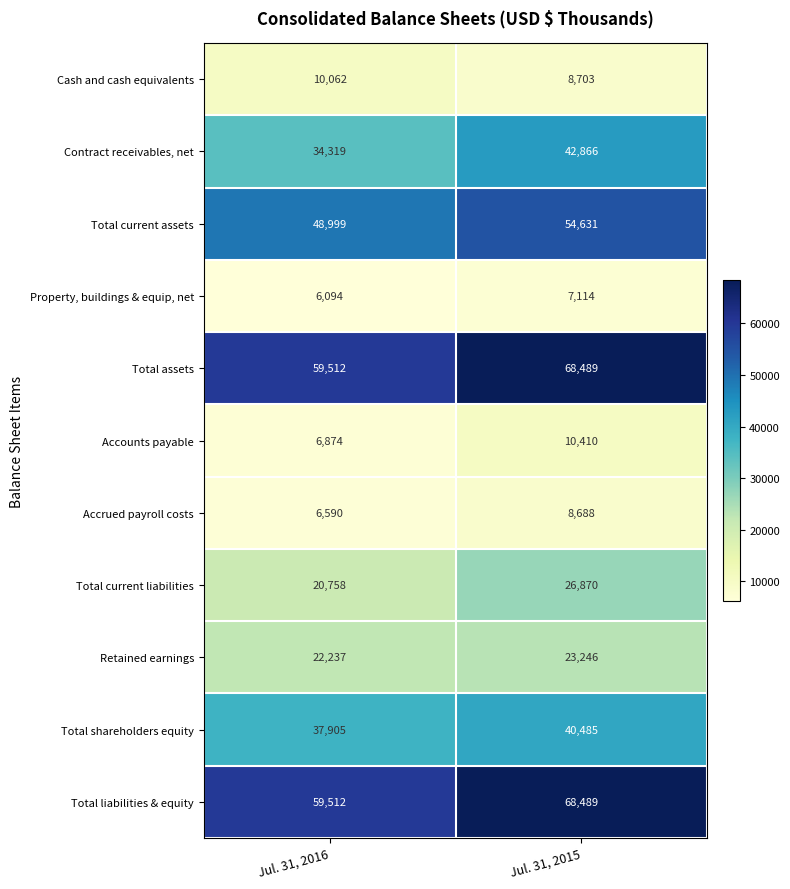

At which label does Total assets reach its peak?

Jul. 31, 2015